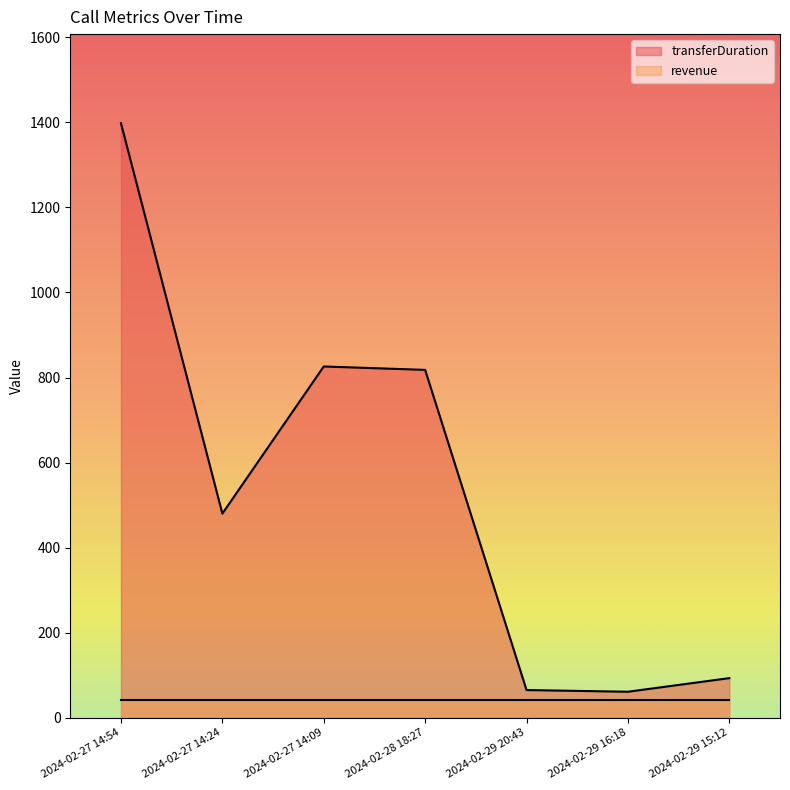

What is the greatest value displayed?

1398